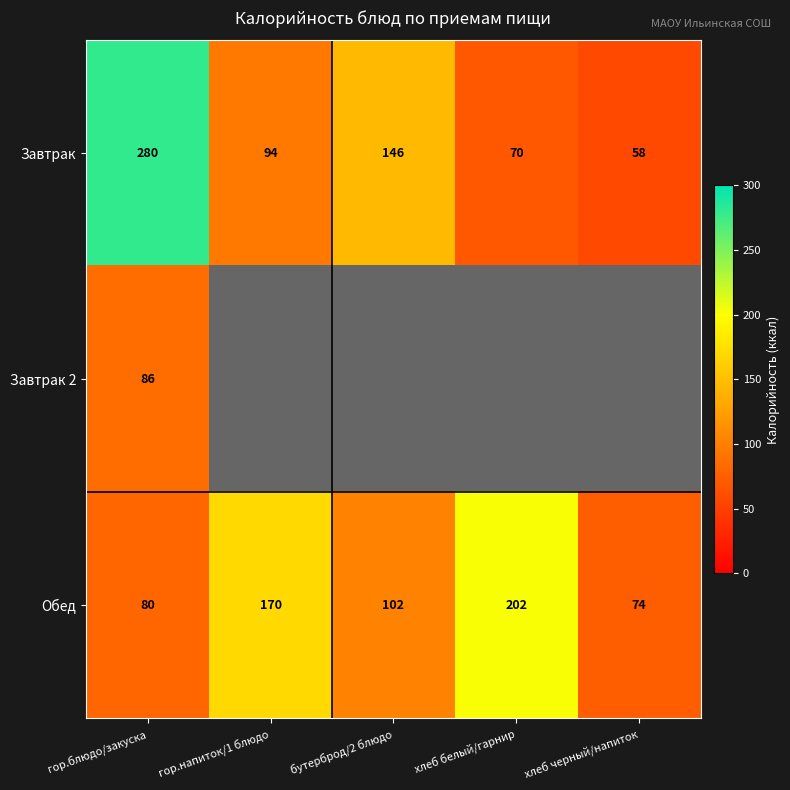

True or false: Обед has a value of 28.6 at гор.блюдо/закуска.

False